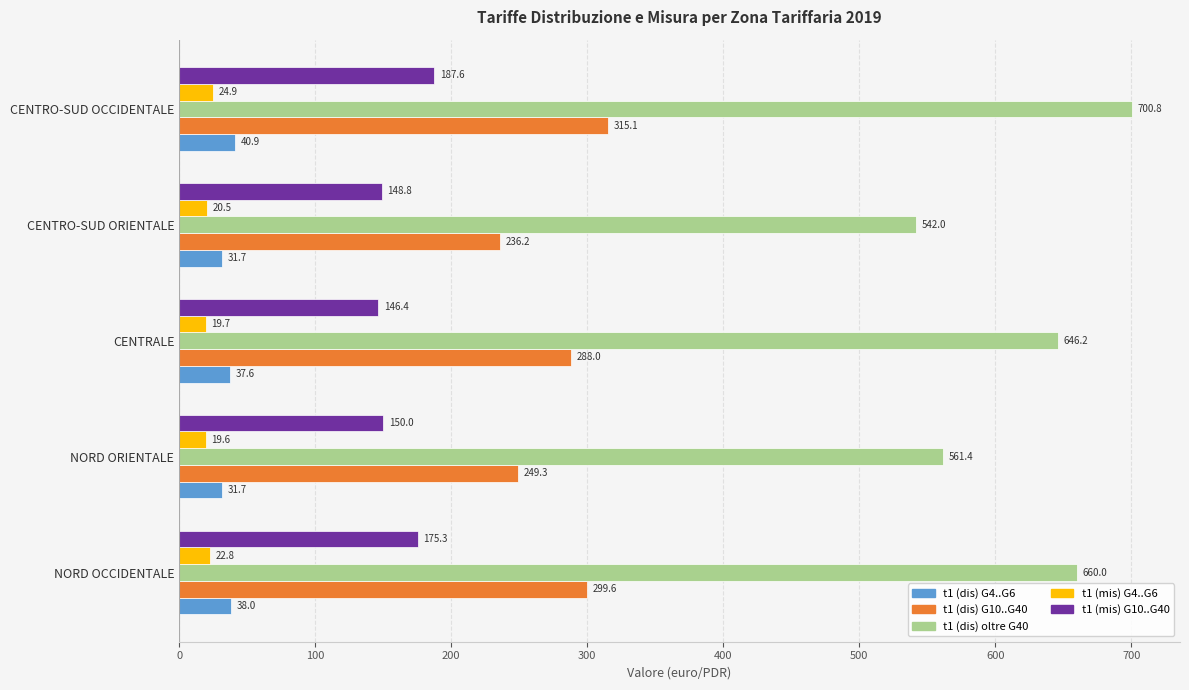

How many values in the t1 (dis) G4..G6 series are below 37?

2